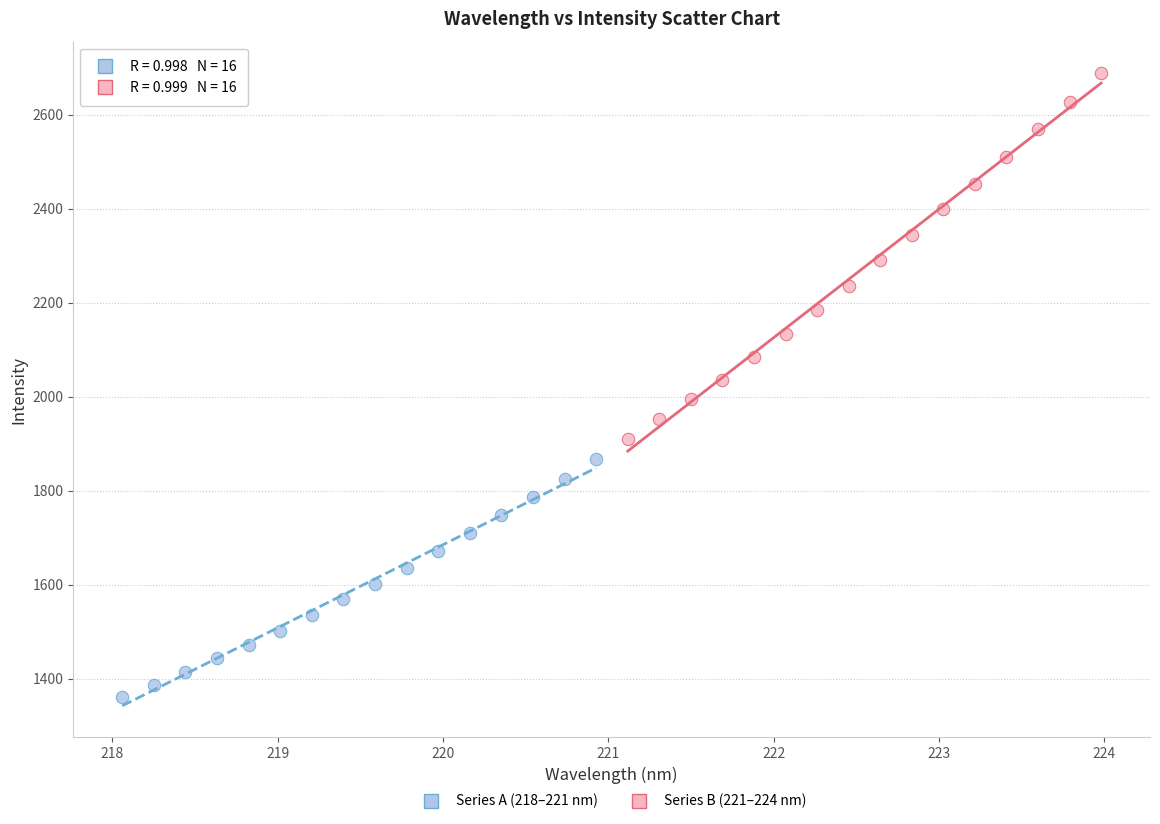

Which series reaches the maximum Y coordinate?

Series B (221–224 nm)